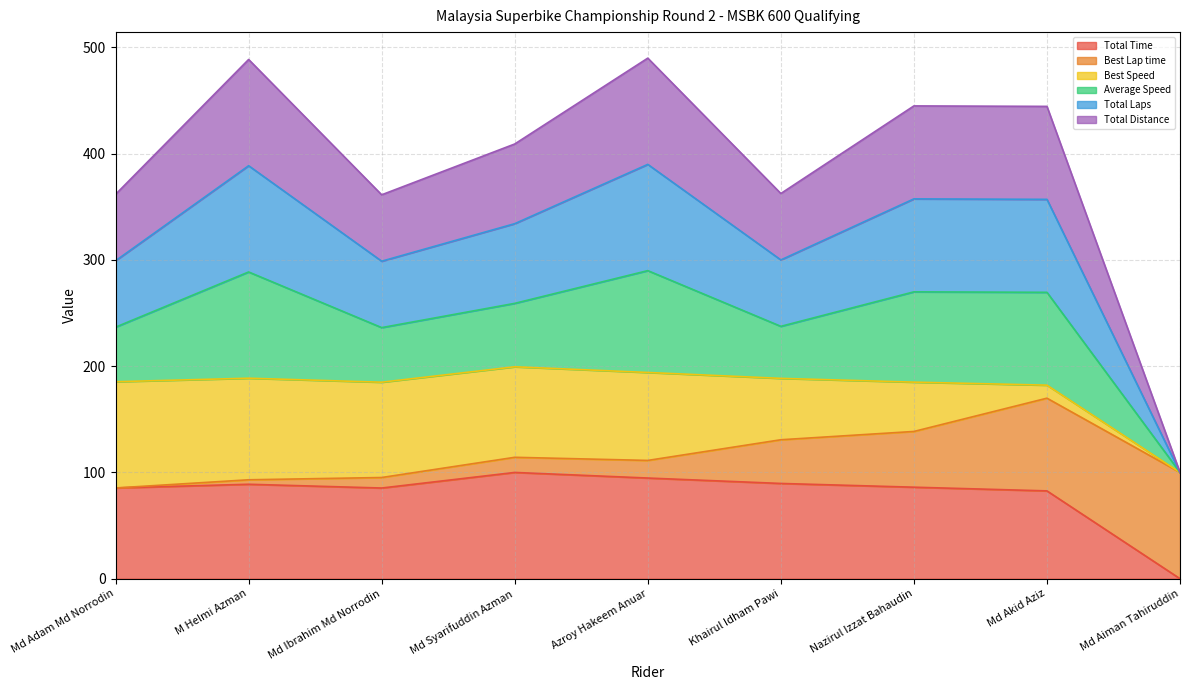

Where is Total Time nearest to the value 50?

Md Akid Aziz